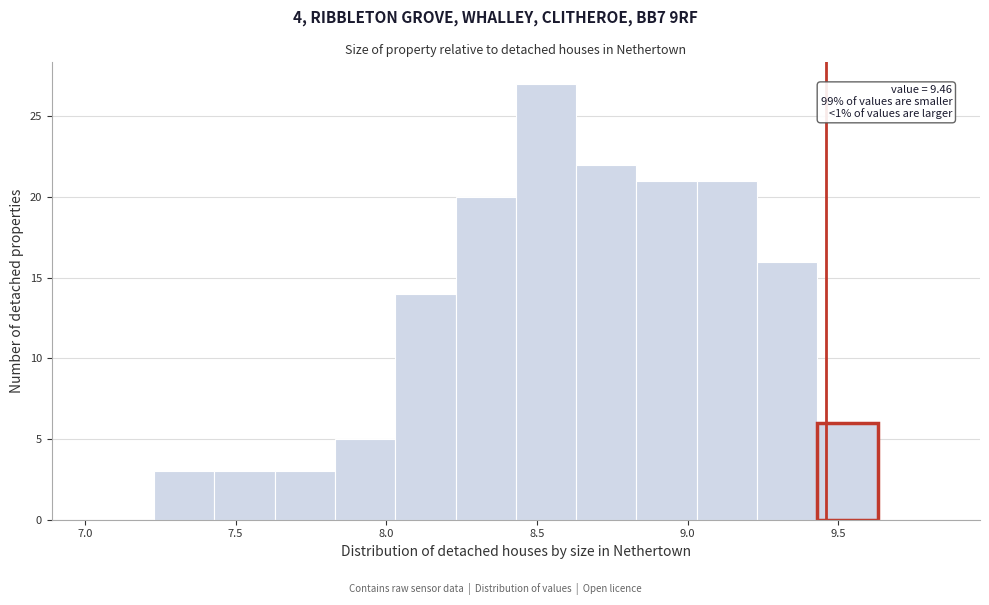

Which range on the x-axis has the tallest bar?

8.43 to 8.63